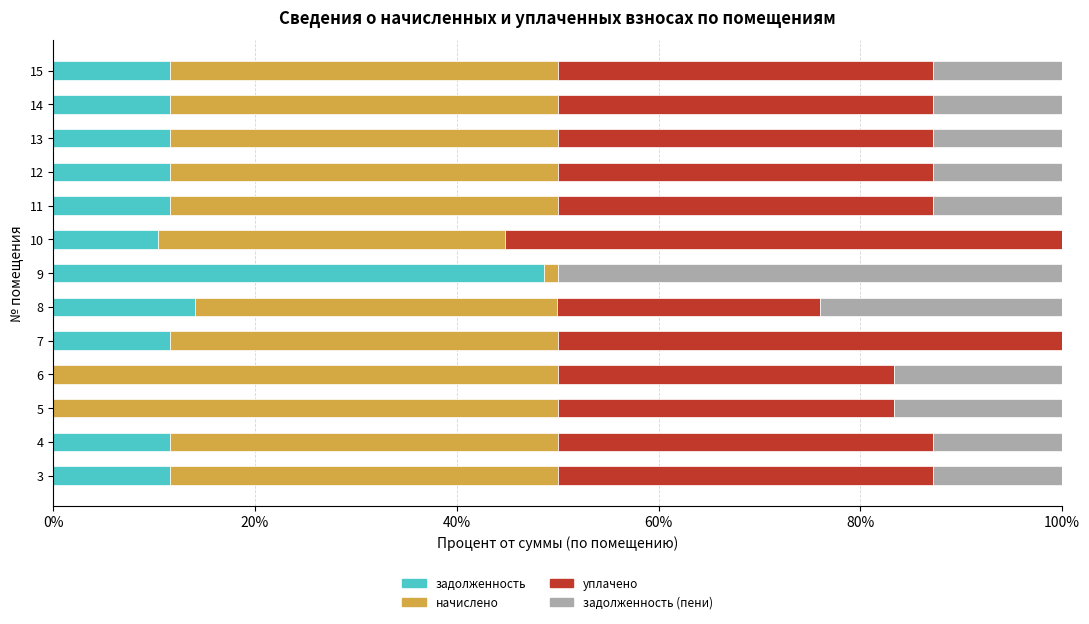

What are all the series names shown in the legend?

задолженность, начислено, уплачено, задолженность (пени)